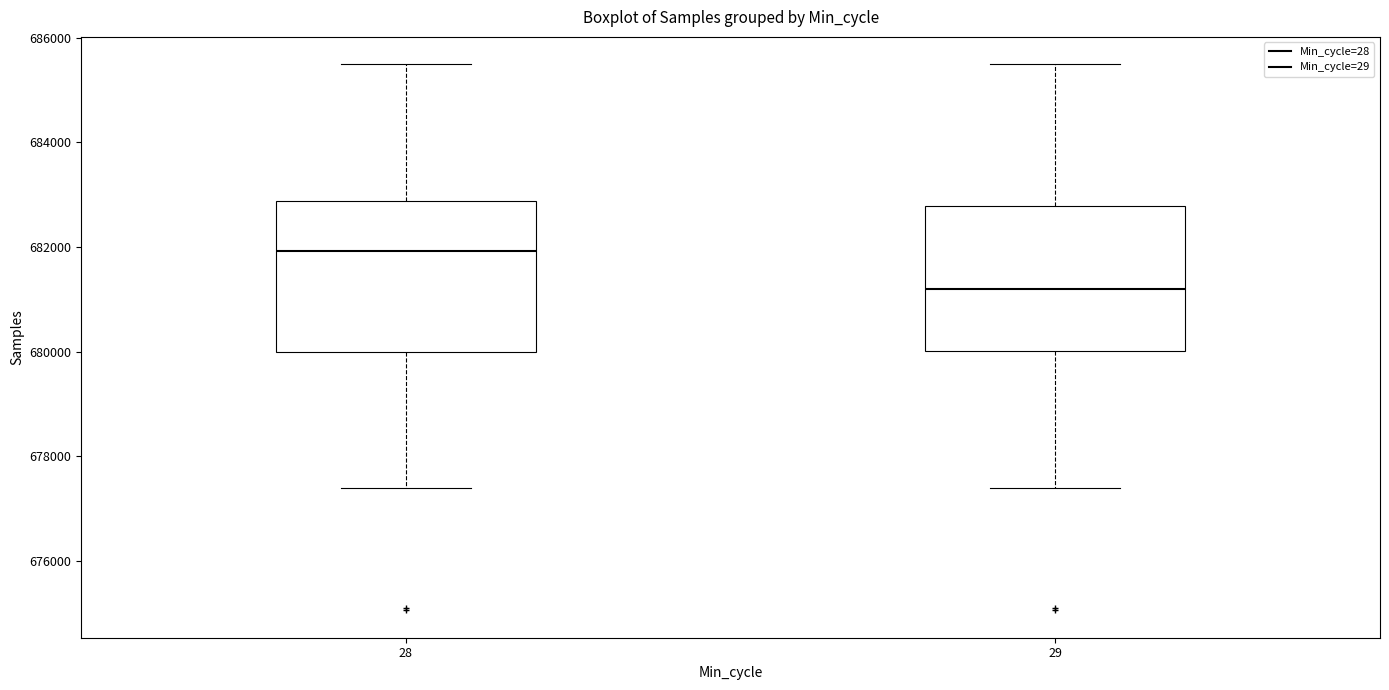

Where is the lower edge of the box at x = 29 on the y-axis? The values are not printed on the chart, so give them approximately, as read against the axis.

680000